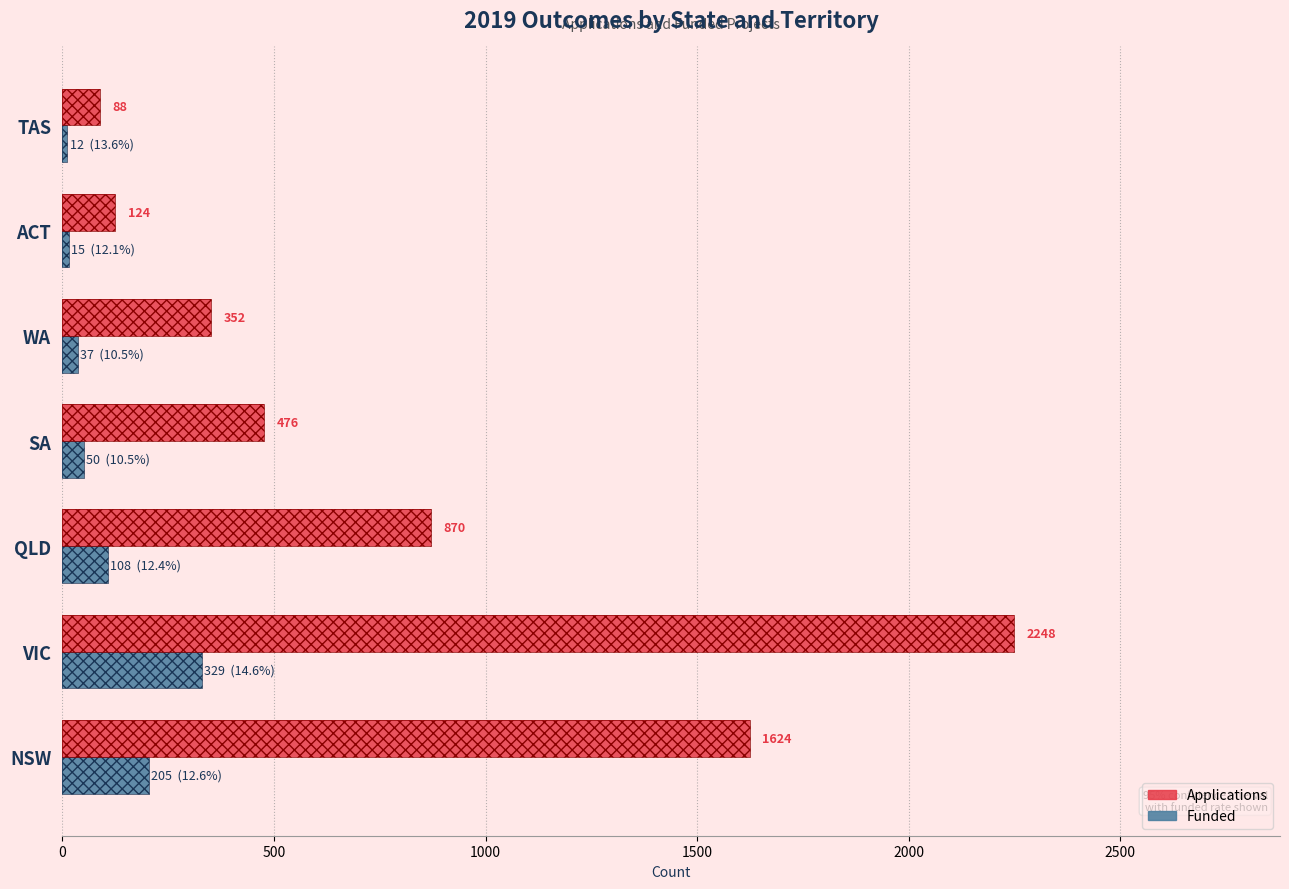

How many data points in Applications are above 476?

3